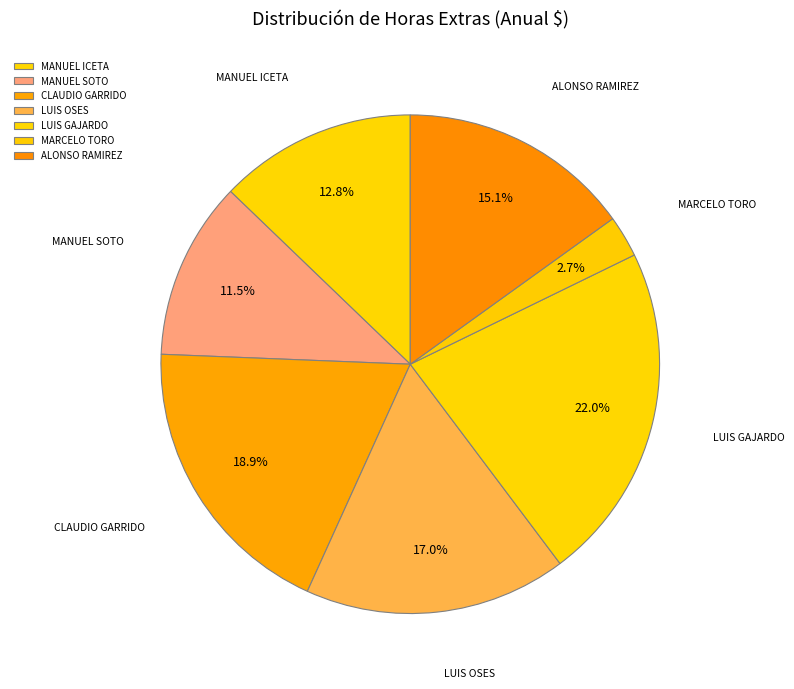

To the nearest percent, what is the difference between the largest and smallest slice percentages?

19%